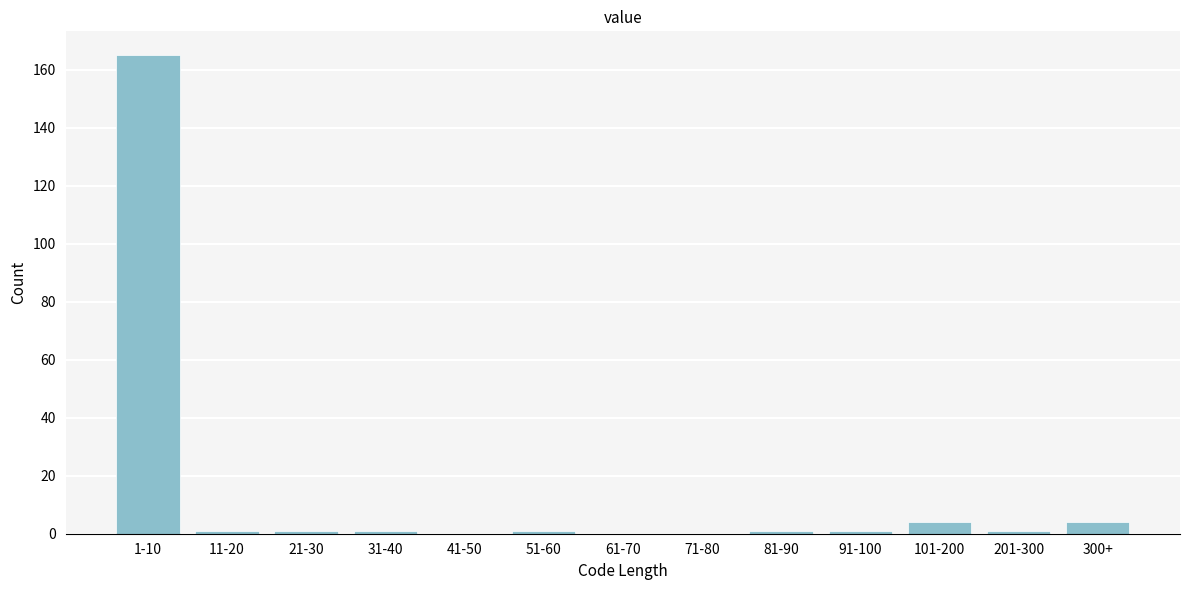

What is the sum of all values?

180